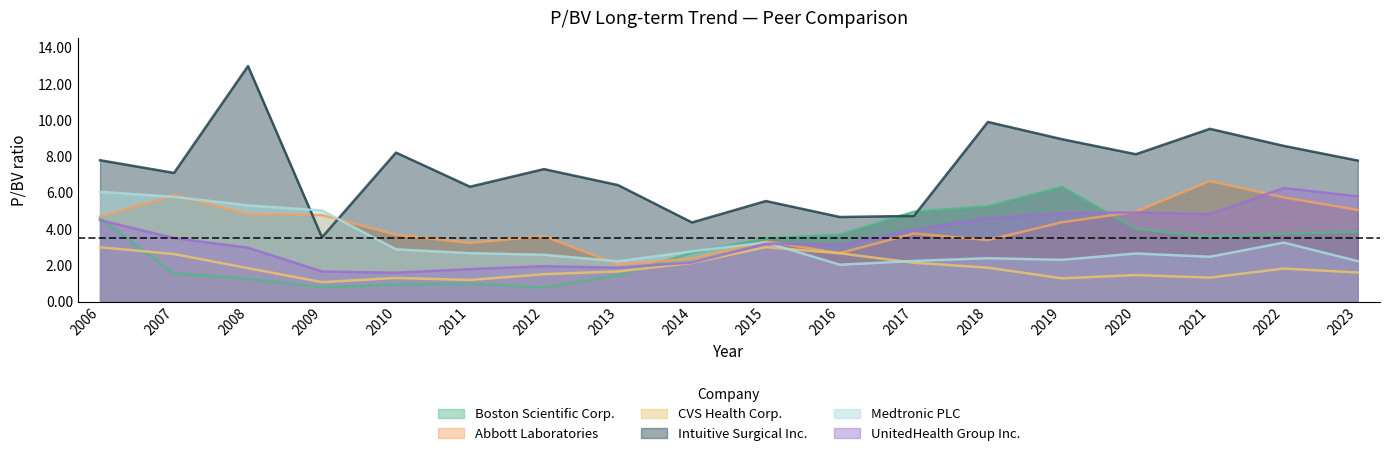

How many data points does each series have?

18